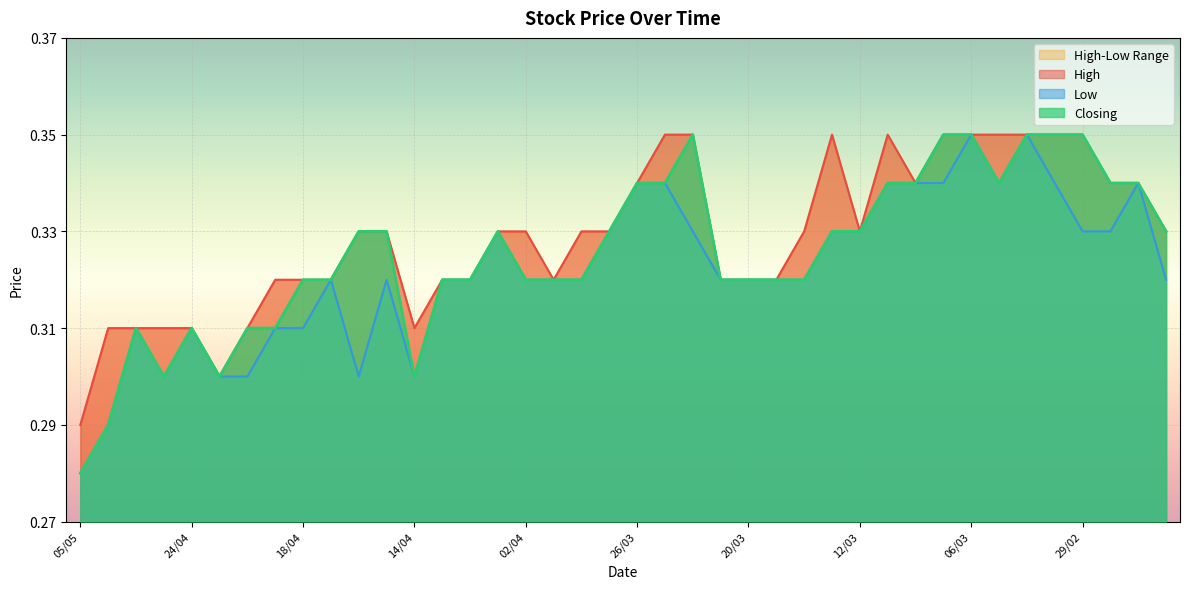

What is the average value of the High series?

0.3